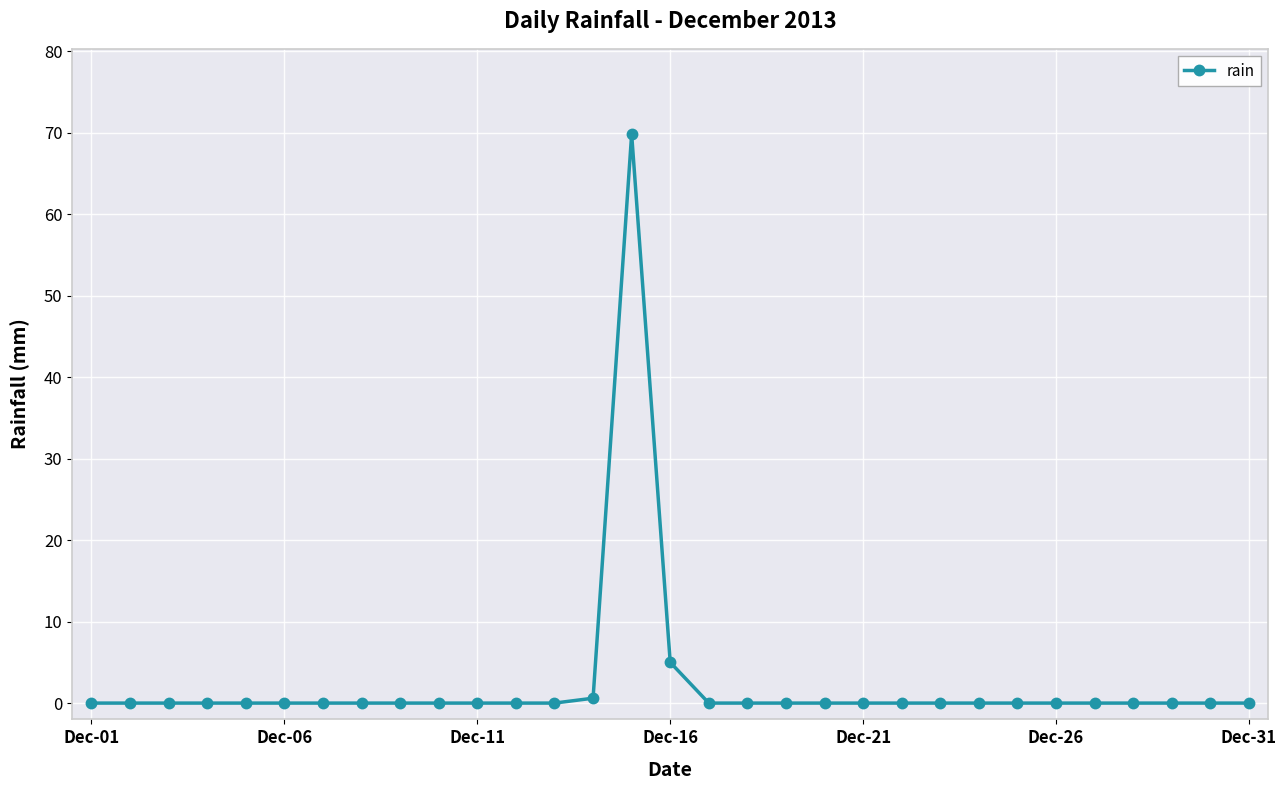

What is the difference between the maximum and minimum values?

69.8